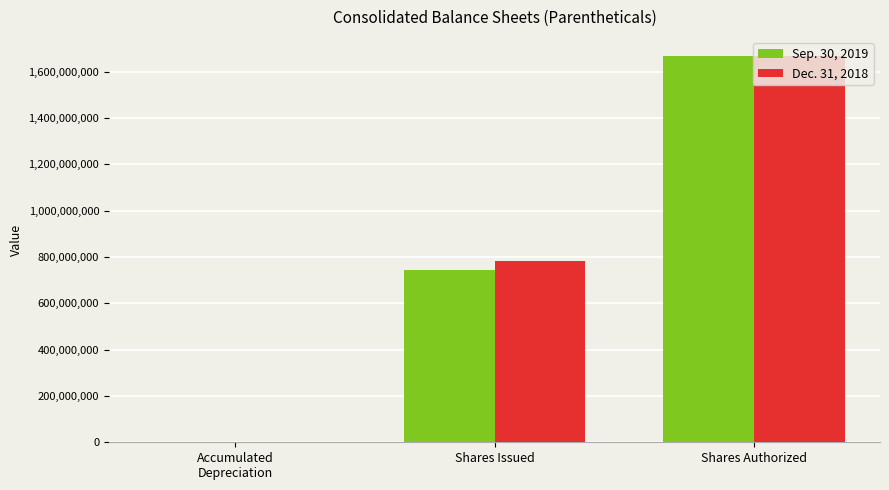

What is the maximum value for Sep. 30, 2019?

1666666667